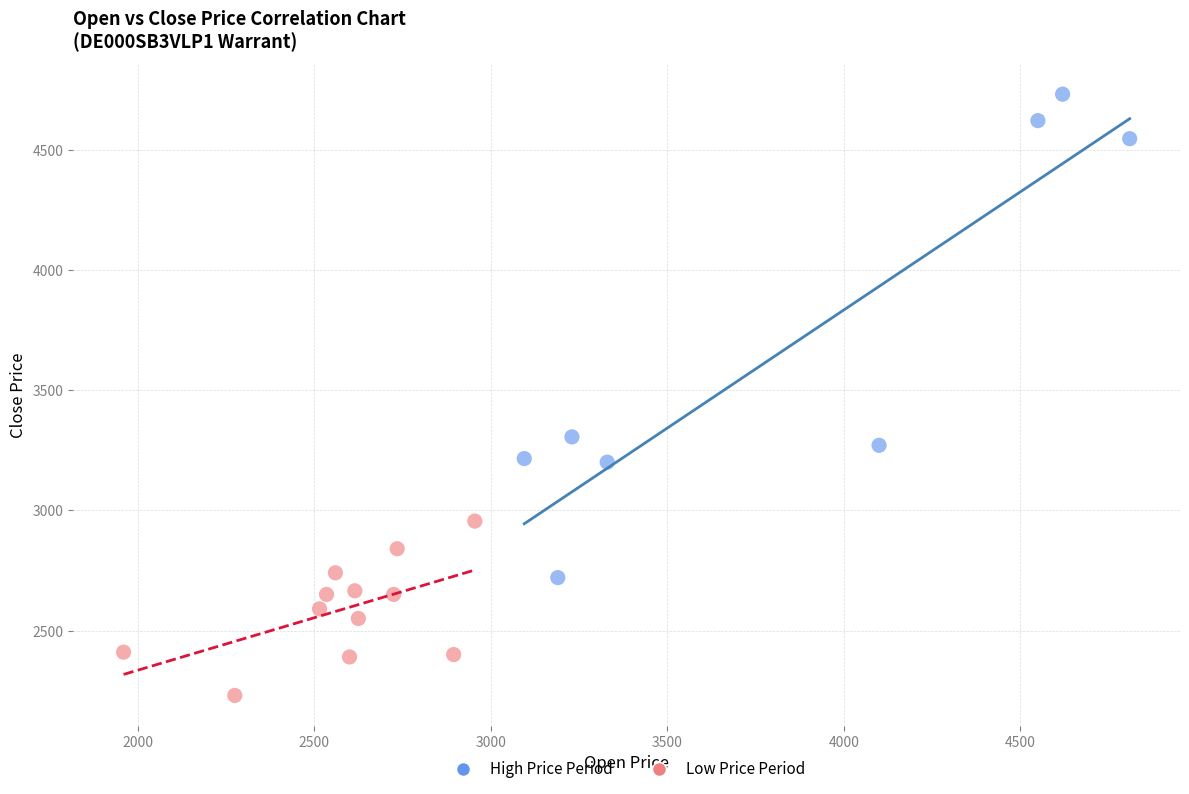

Which series has the widest spread of Y values?

High Price Period